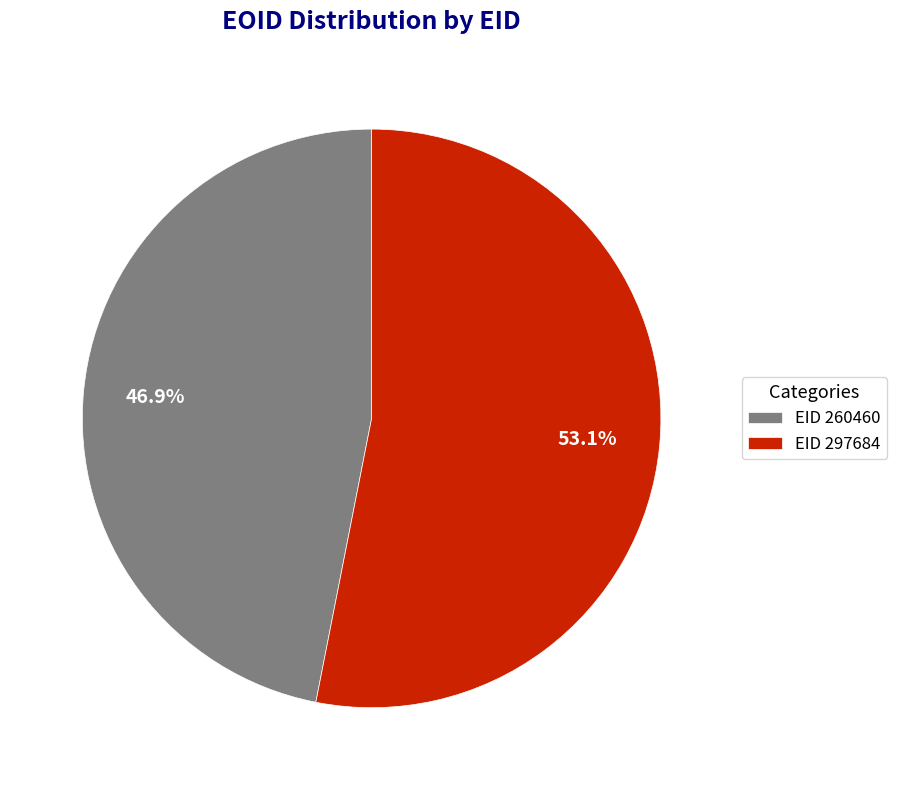

What is the largest slice in the pie chart?

EID 297684